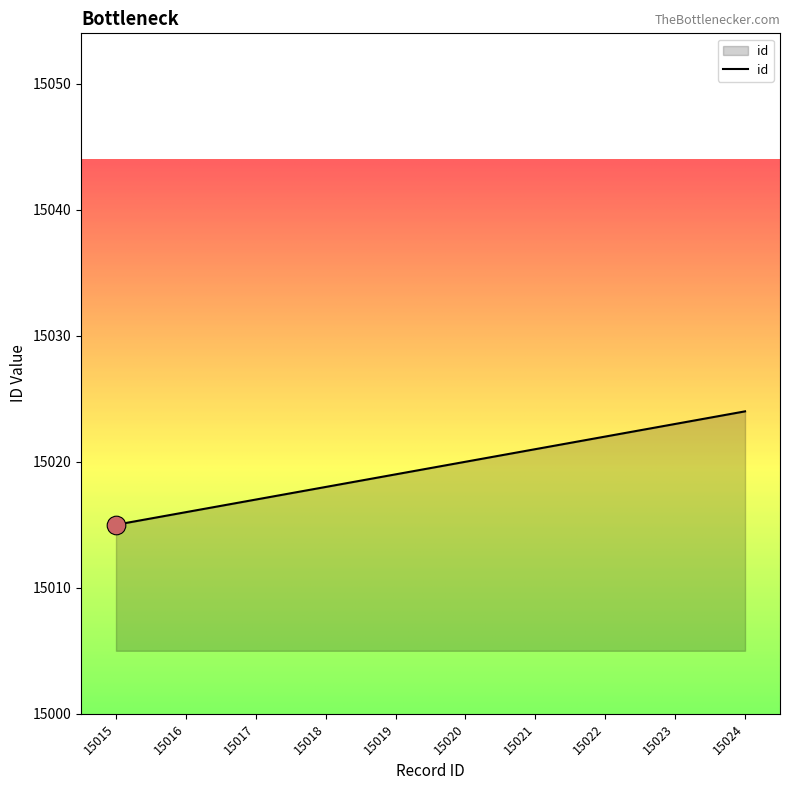

Between 15024 and 15018, which is larger?

15024